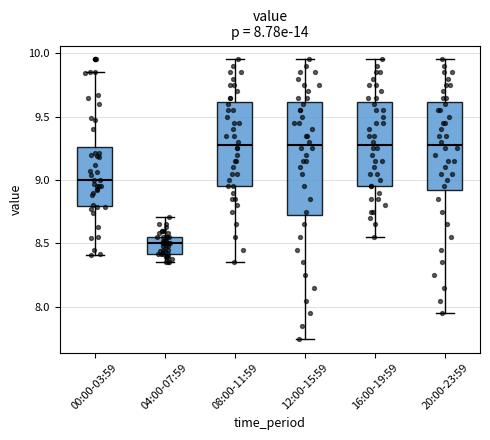

Which box is the tallest, from its lower edge to its upper edge?

12:00-15:59